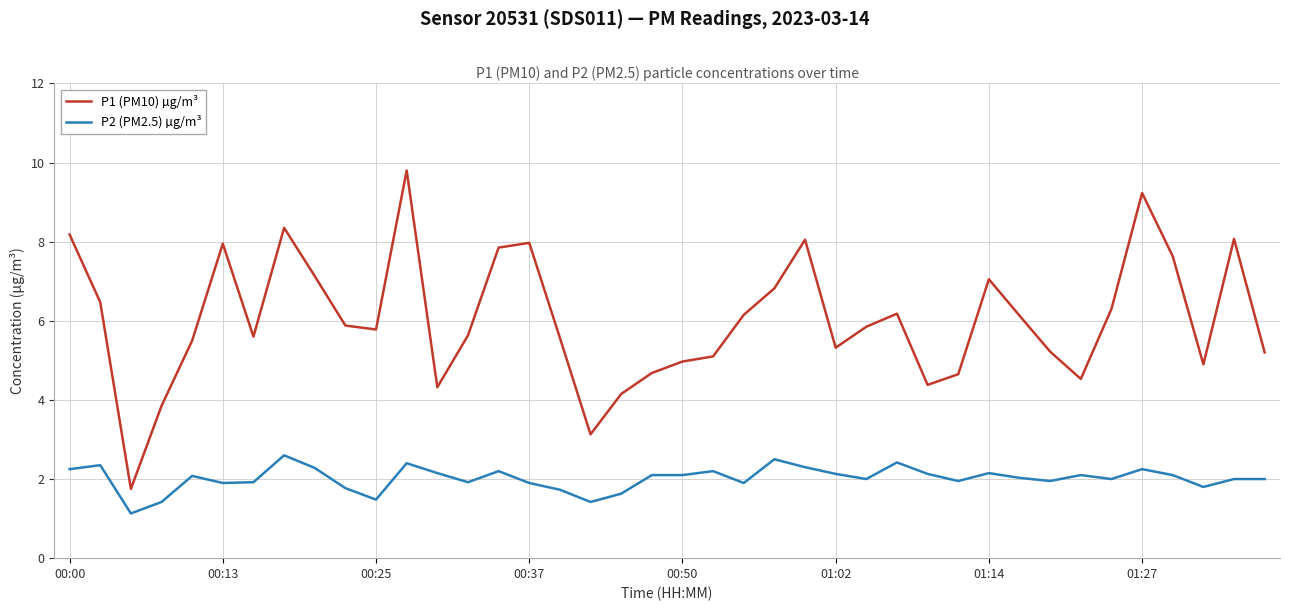

Does the chart have visible grid lines?

Yes